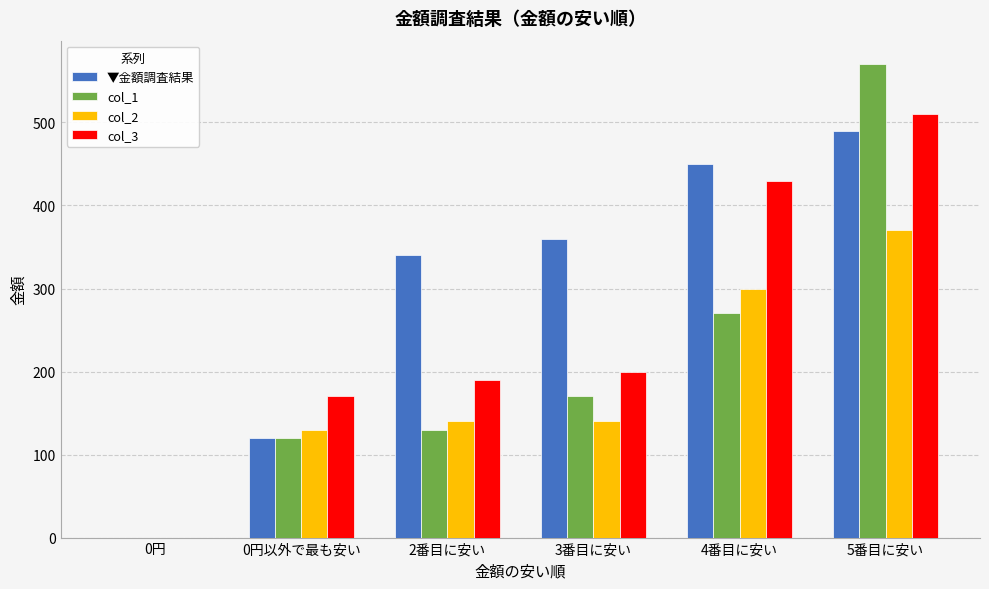

Reading left to right, extract all data points from this chart.

▼金額調査結果: 0	120	340	360	450	490
col_1: 0	120	130	170	270	570
col_2: 0	130	140	140	300	370
col_3: 0	170	190	200	430	510